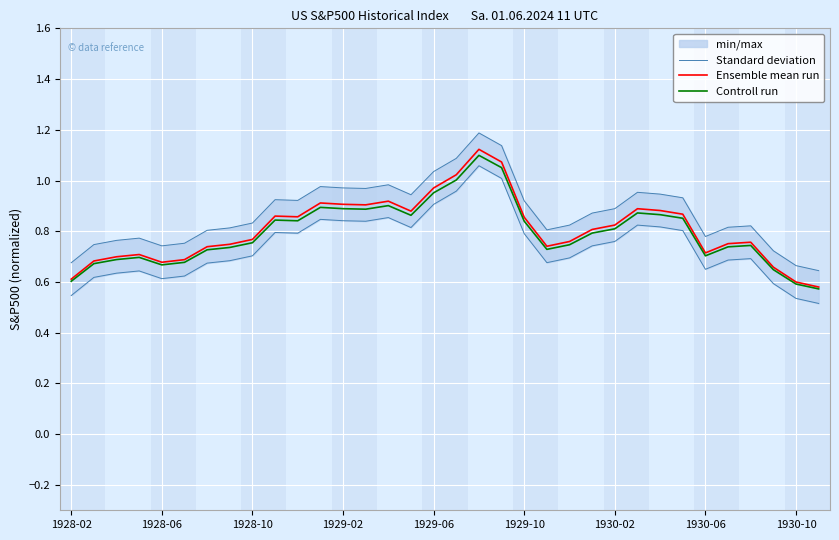

True or false: Standard deviation and Ensemble mean run cross at least once.

False